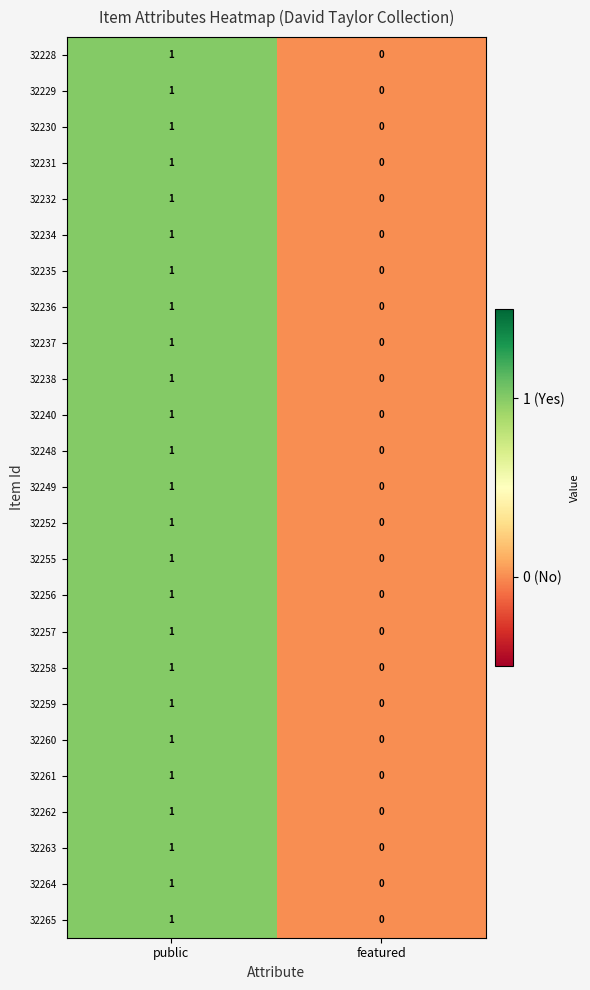

At which category is the sum across all series the highest?

public